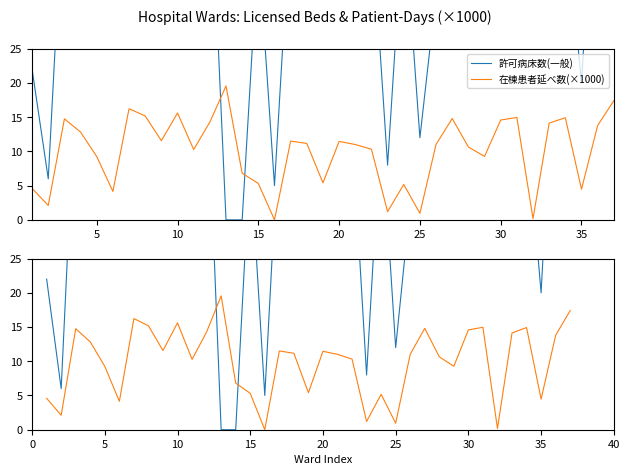

Rank the series by their average value, from highest to lowest.

許可病床数(一般), 在棟患者延べ数(×1000)